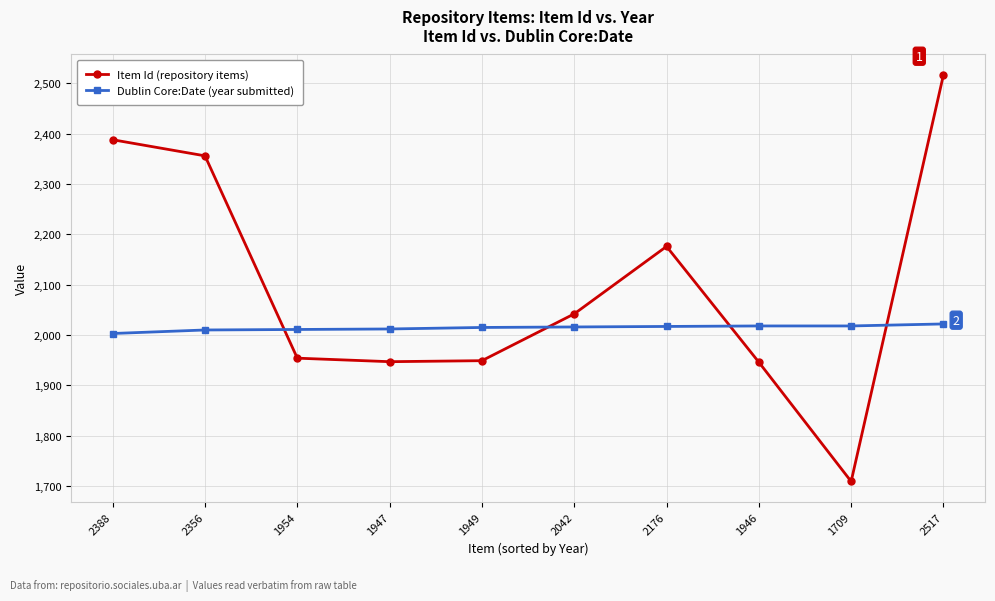

Is the value of Item Id (repository items) at 1709 greater than the value of Dublin Core:Date (year submitted) at 1946?

No